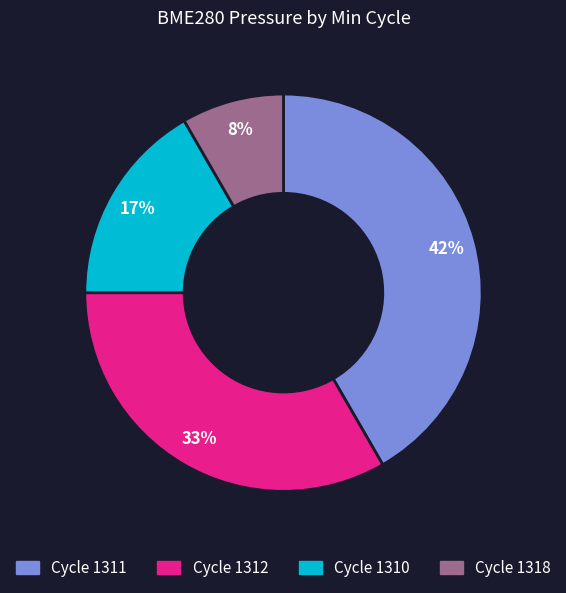

Does any single category account for the majority?

No